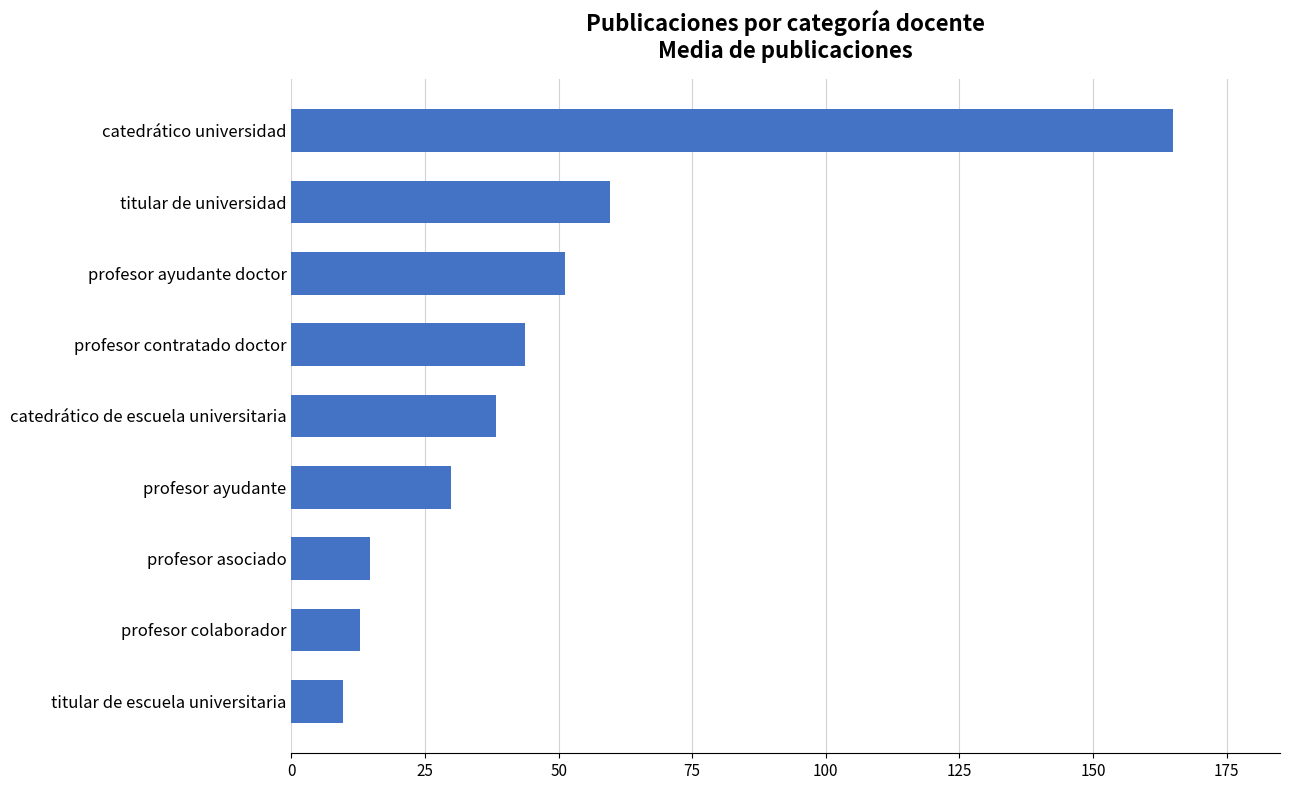

Where is the data nearest to the value 87?

titular de universidad